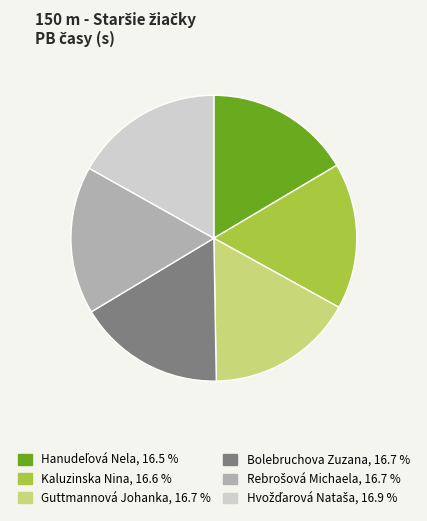

Does any single category account for the majority?

No